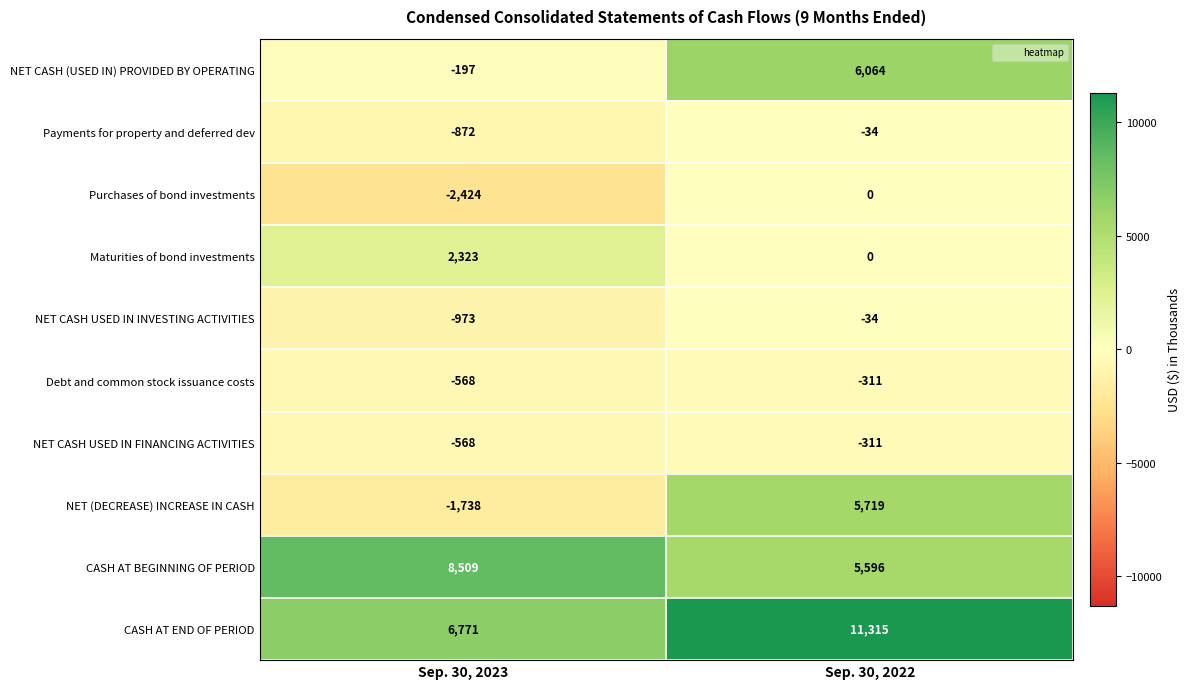

What is the difference between the highest and lowest values at Sep. 30, 2022?

11626